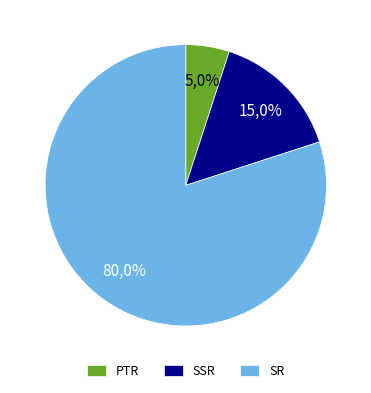

What percentage is the PTR slice, to the nearest percent?

5%